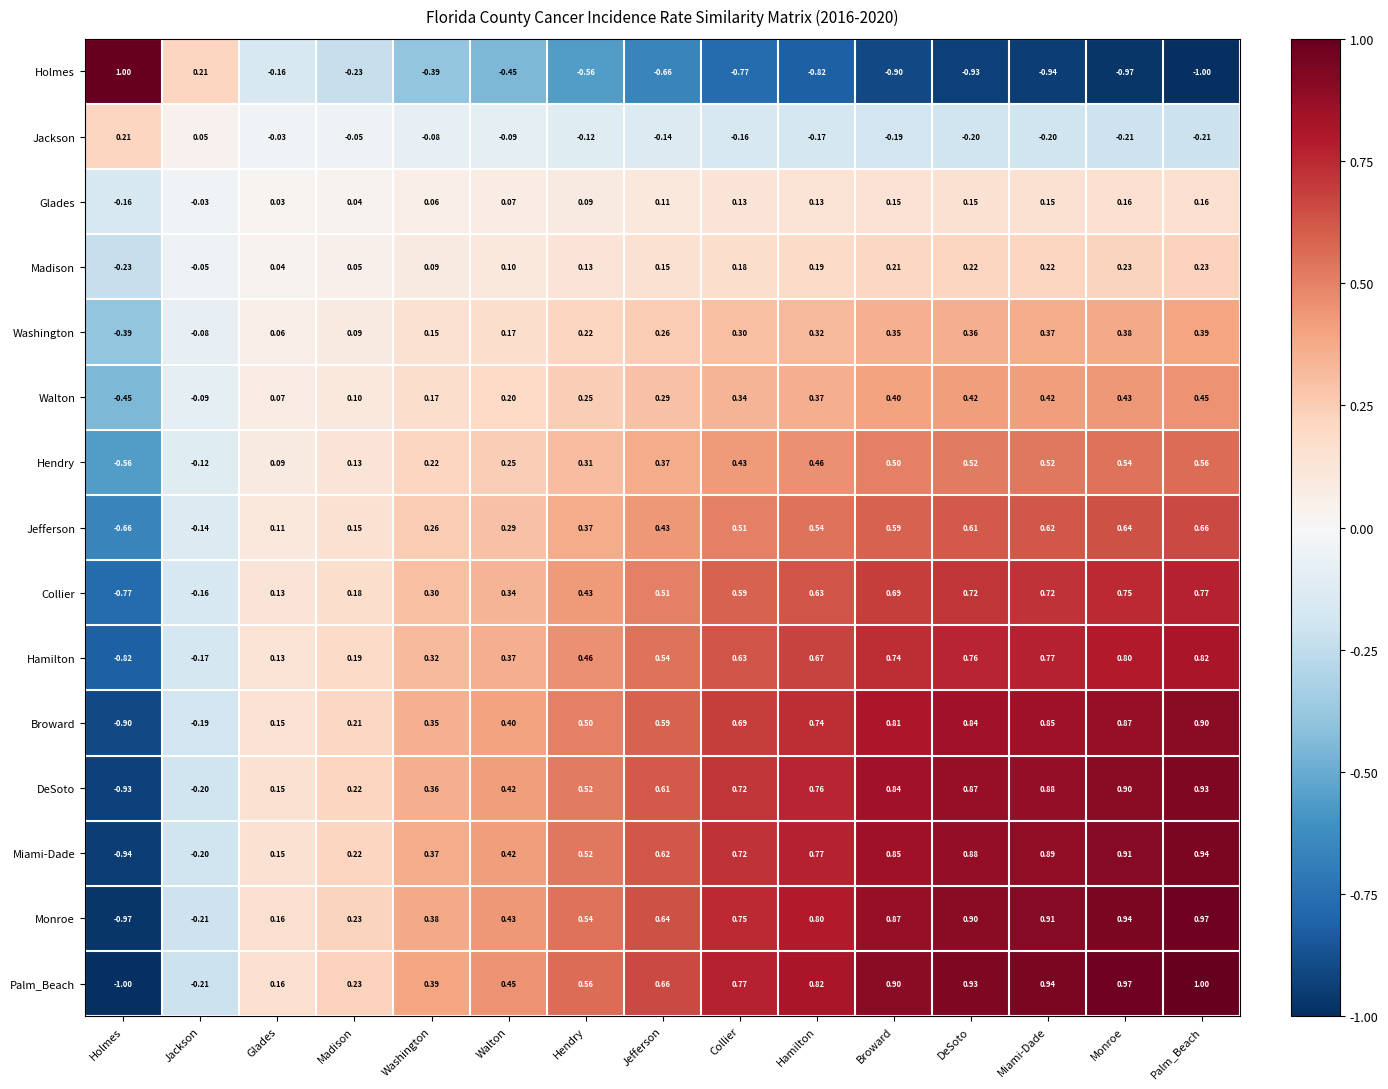

Is the value of Miami-Dade at Washington greater than the value of Washington at Monroe?

No